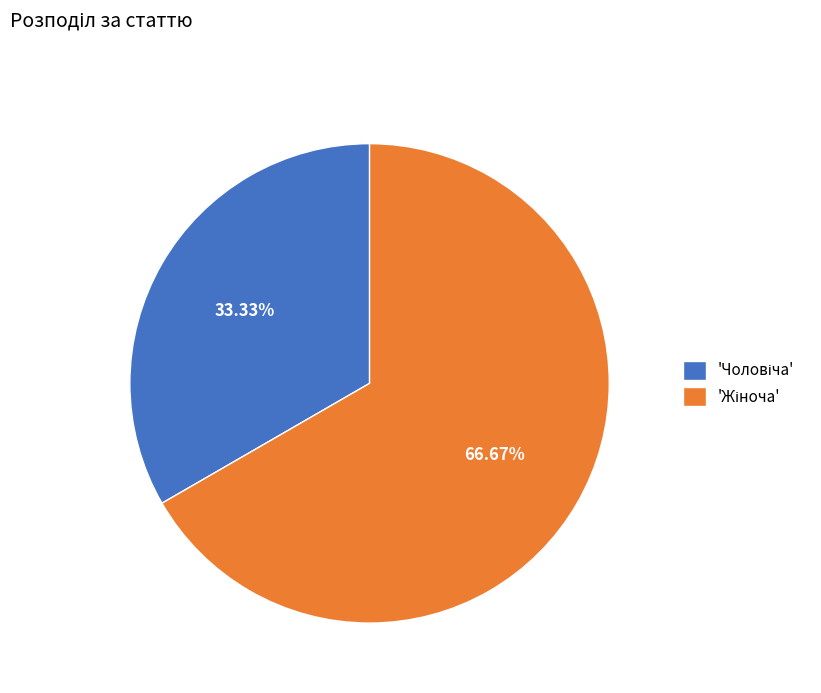

Does any single category account for the majority?

Yes